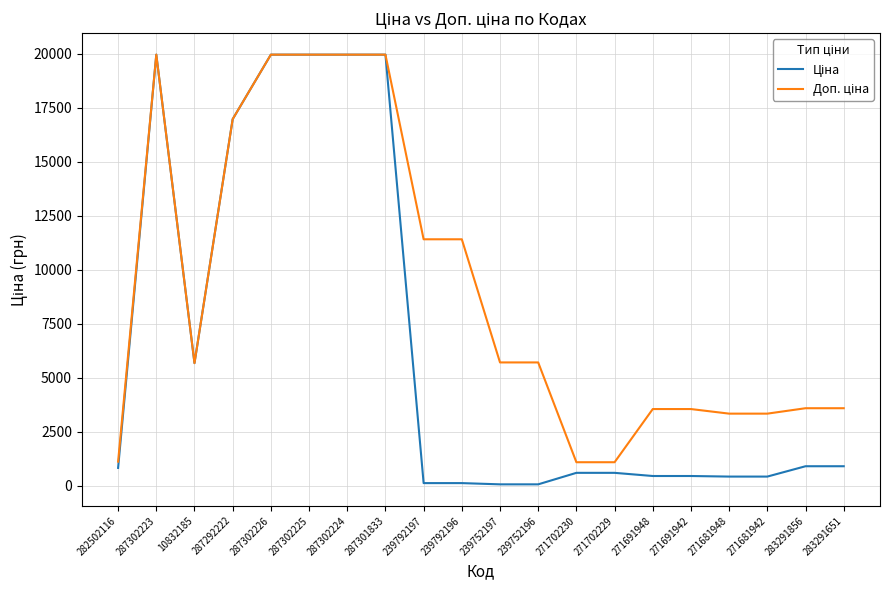

What is the spread (max minus min) of values at 271691942?

3101.8